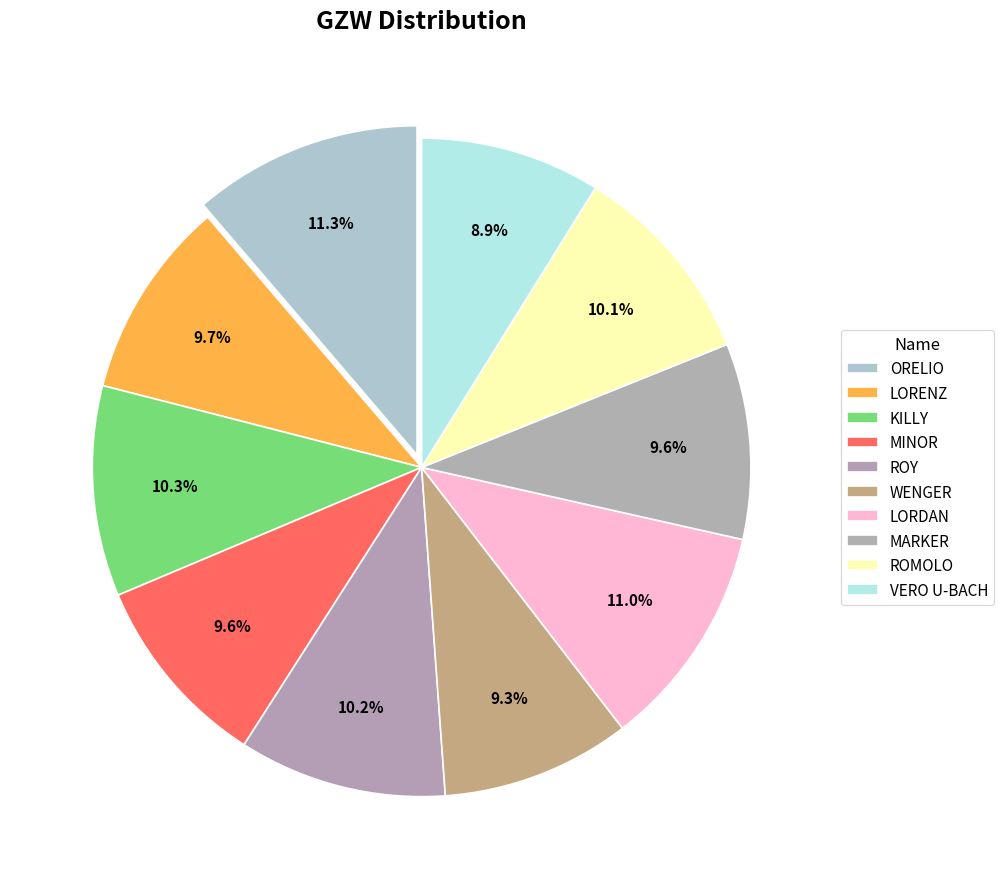

Is it true that LORDAN is 11% of the pie?

True